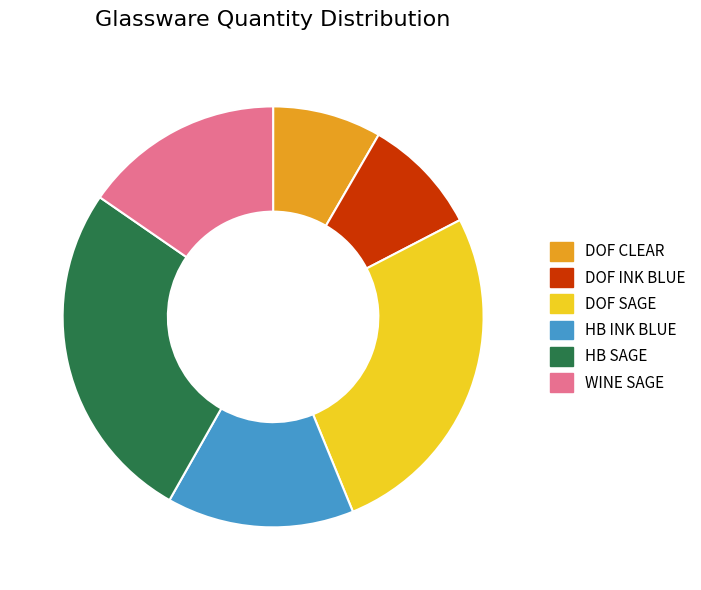

Between HB INK BLUE and WINE SAGE, which is larger?

WINE SAGE